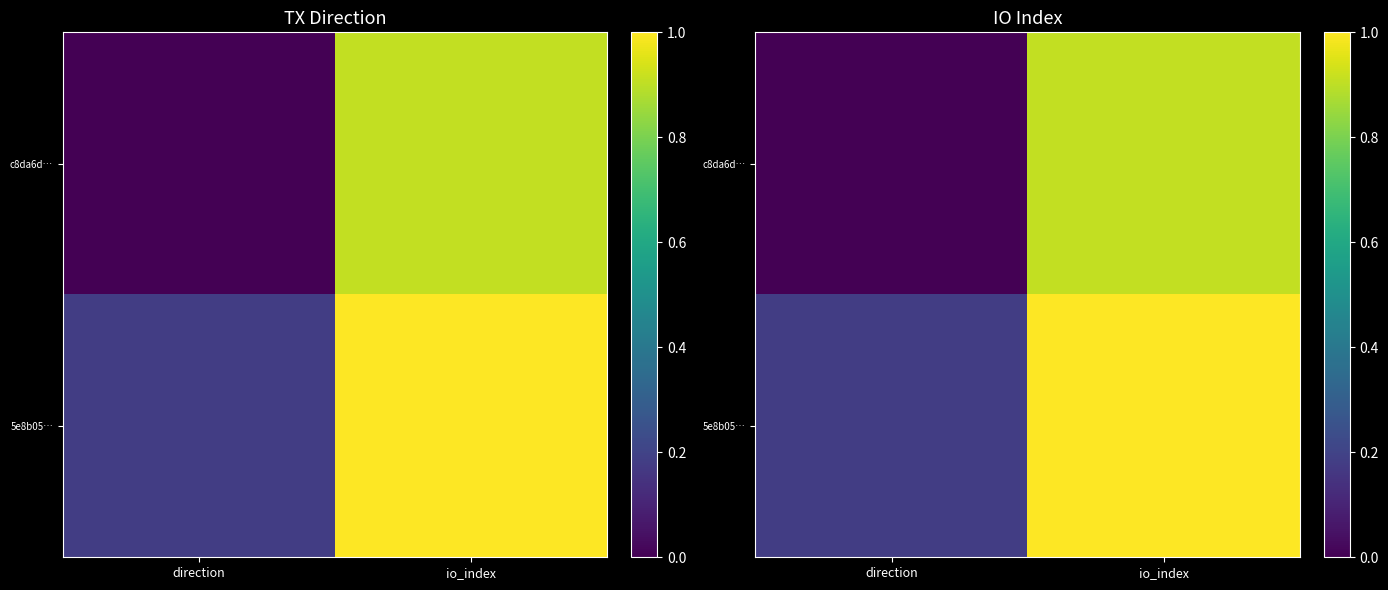

What is the difference between the highest and lowest values at io_index?

0.1